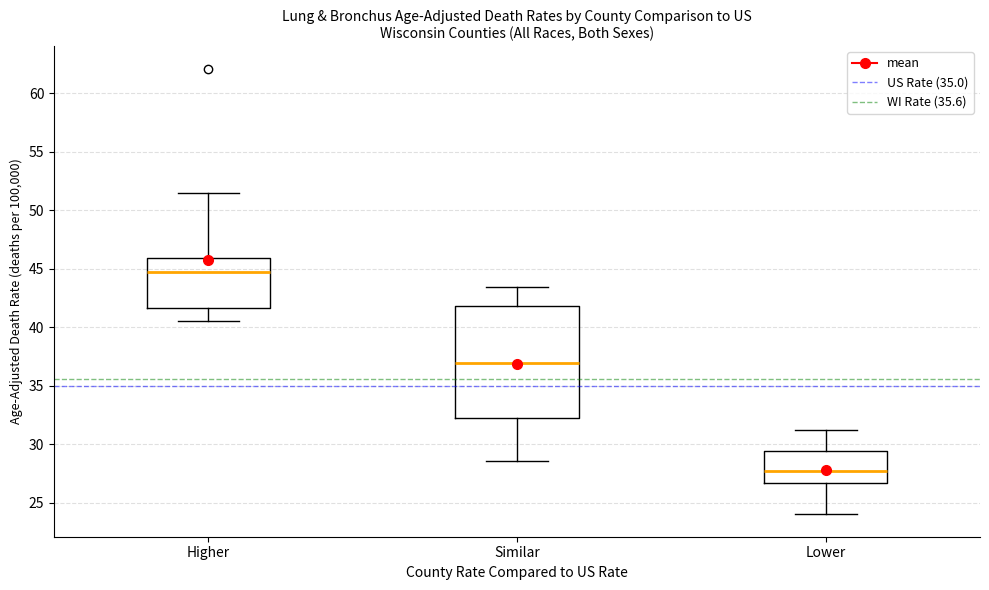

Reading left to right, transcribe this box plot: for each box, give where its median line is, the range the box spans, and where its two whiskers end, as read against the y-axis. The values are not printed on the chart, so give them approximately, as read against the axis.

Higher: median 44.5, box 41.5 to 46.0, whiskers 40.5 to 51.5
Similar: median 37.0, box 32.5 to 42.0, whiskers 28.5 to 43.5
Lower: median 27.5, box 26.5 to 29.5, whiskers 24.0 to 31.0